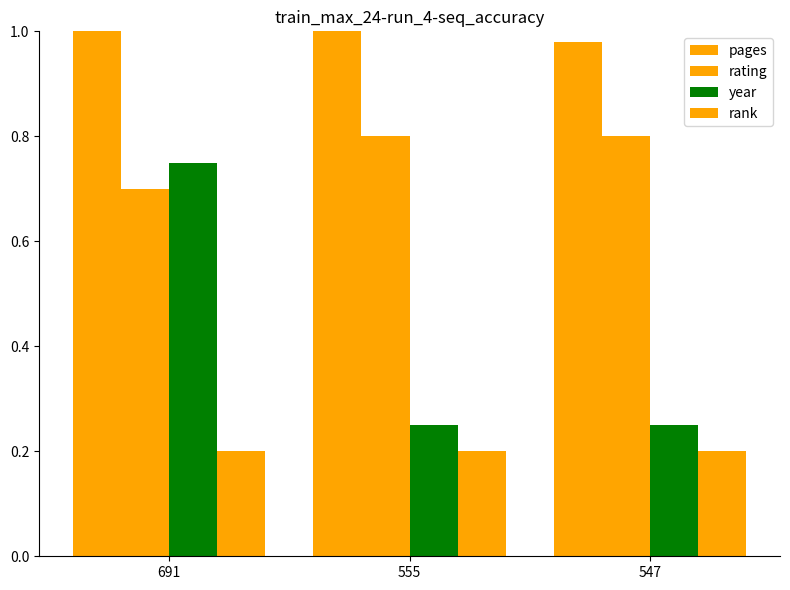

At 691, list the series in order from largest to smallest.

pages, year, rating, rank